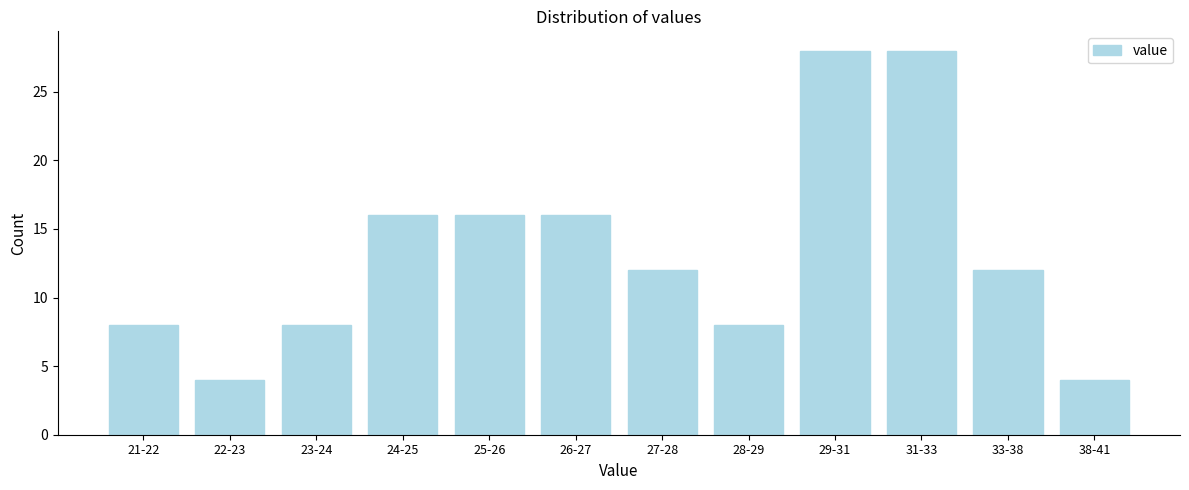

Reading left to right, what are all the values shown in this chart?

8	4	8	16	16	16	12	8	28	28	12	4